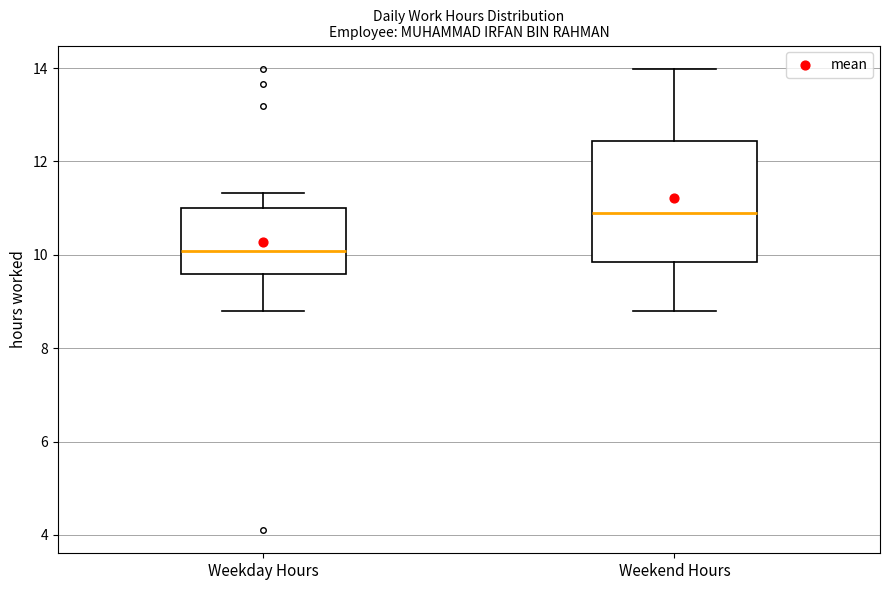

Reading left to right, transcribe this box plot: for each box, give where its median line is, the range the box spans, and where its two whiskers end, as read against the y-axis. The values are not printed on the chart, so give them approximately, as read against the axis.

Weekday Hours: median 10.0, box 9.6 to 11.0, whiskers 8.8 to 11.4
Weekend Hours: median 11.0, box 9.8 to 12.4, whiskers 8.8 to 14.0